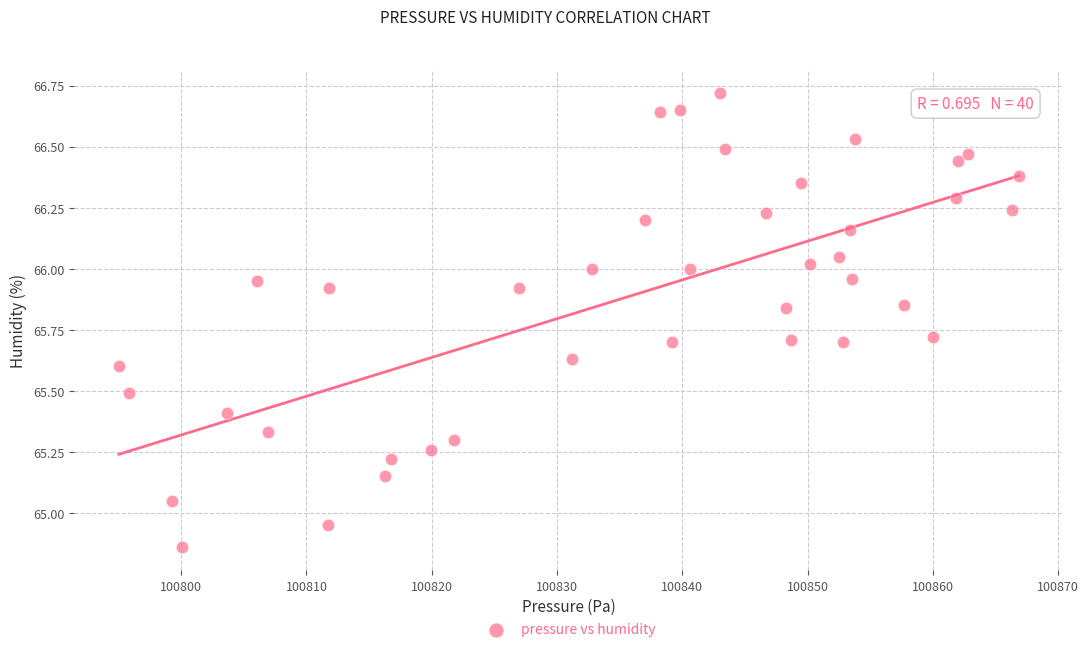

What is the range of Y values (max minus min)?

1.9